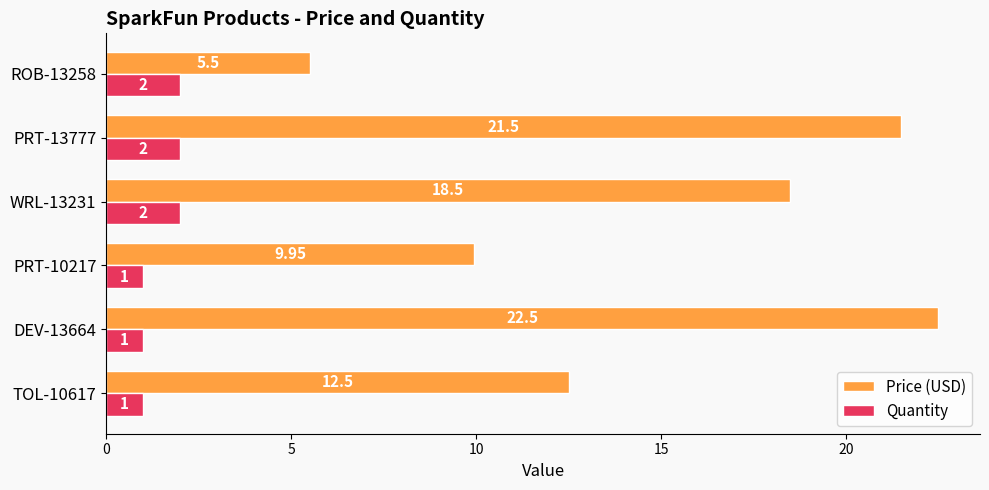

Rank the series by their maximum value, from lowest to highest.

Quantity, Price (USD)